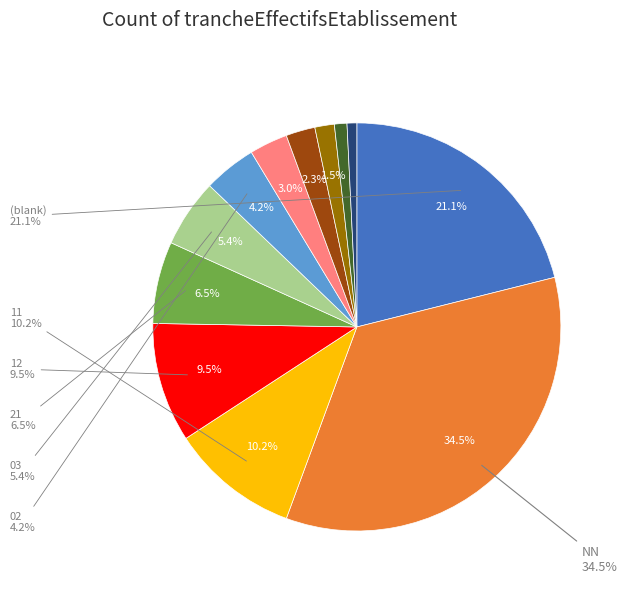

To the nearest percent, what is the average slice percentage?

8%